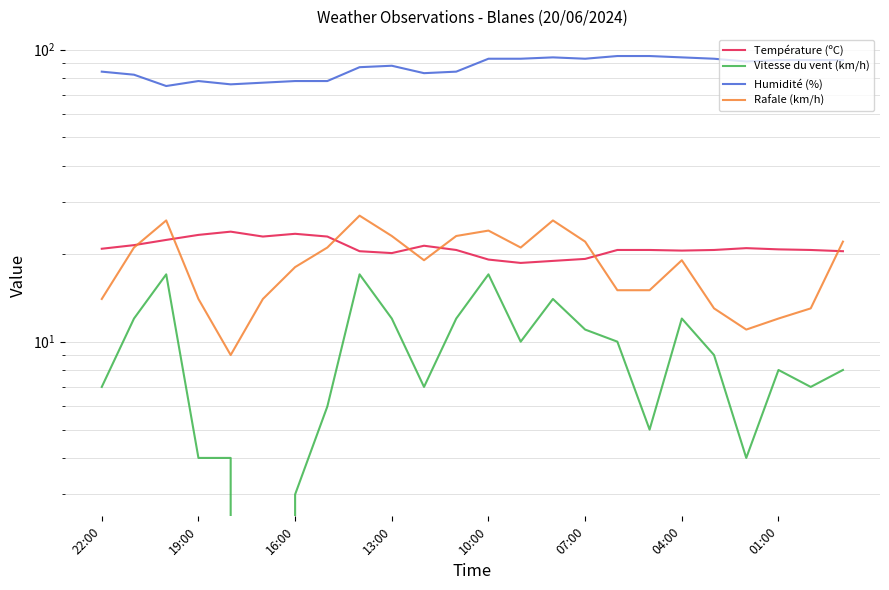

How many distinct data groups are displayed?

4